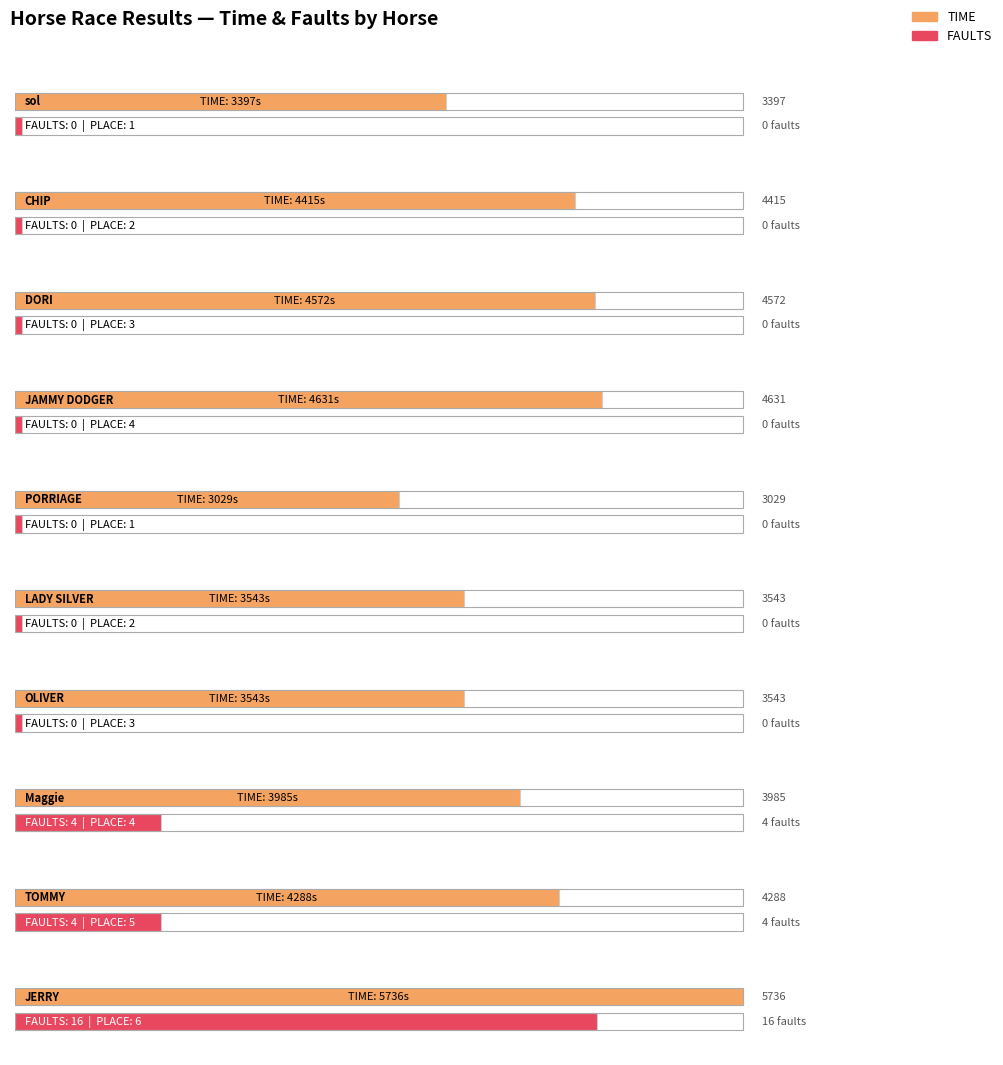

True or false: TIME has a value of 4572 at DORI.

True